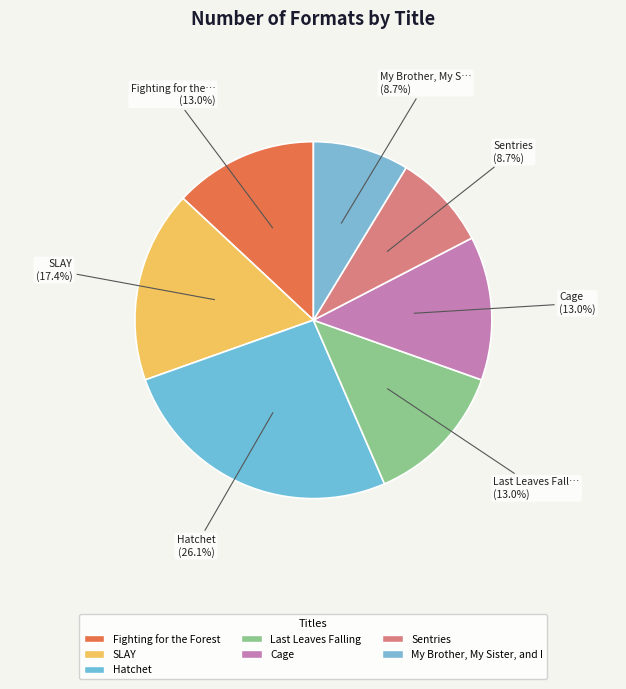

Is it true that Sentries is 1% of the pie?

False